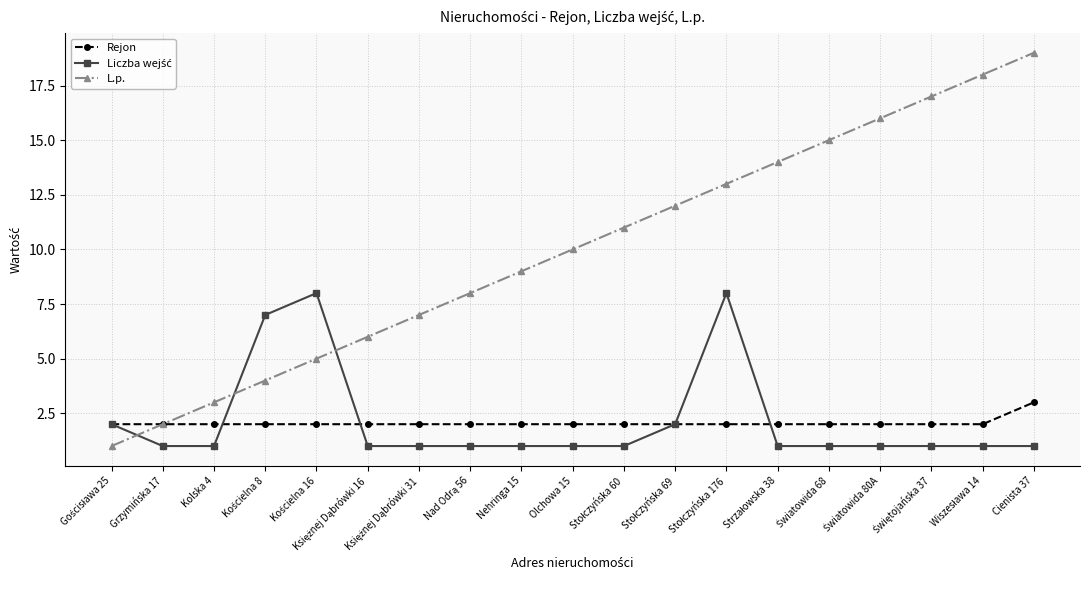

What is the highest value of the Rejon series?

3